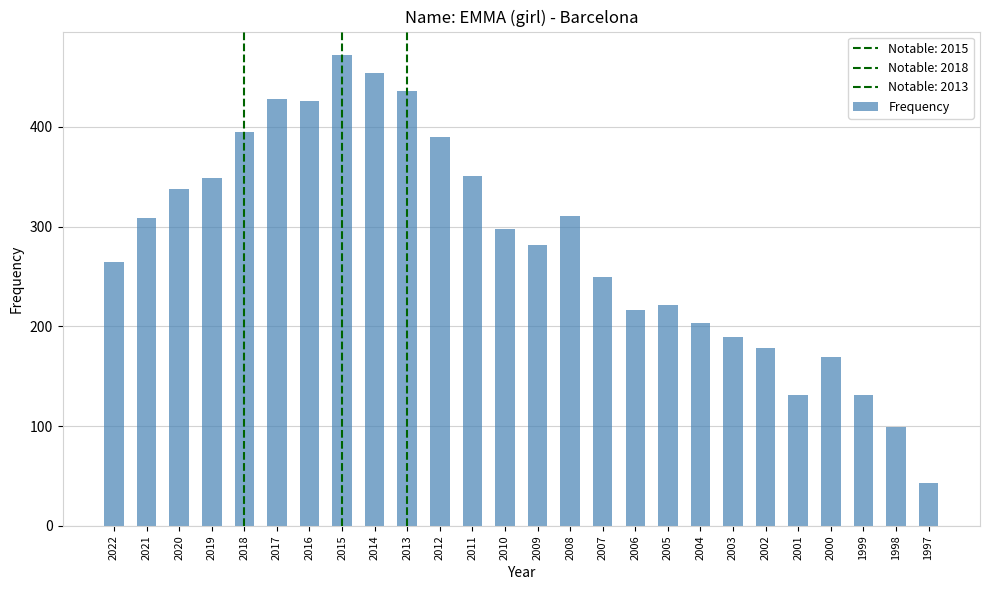

What is the approximate value at 2018?

395